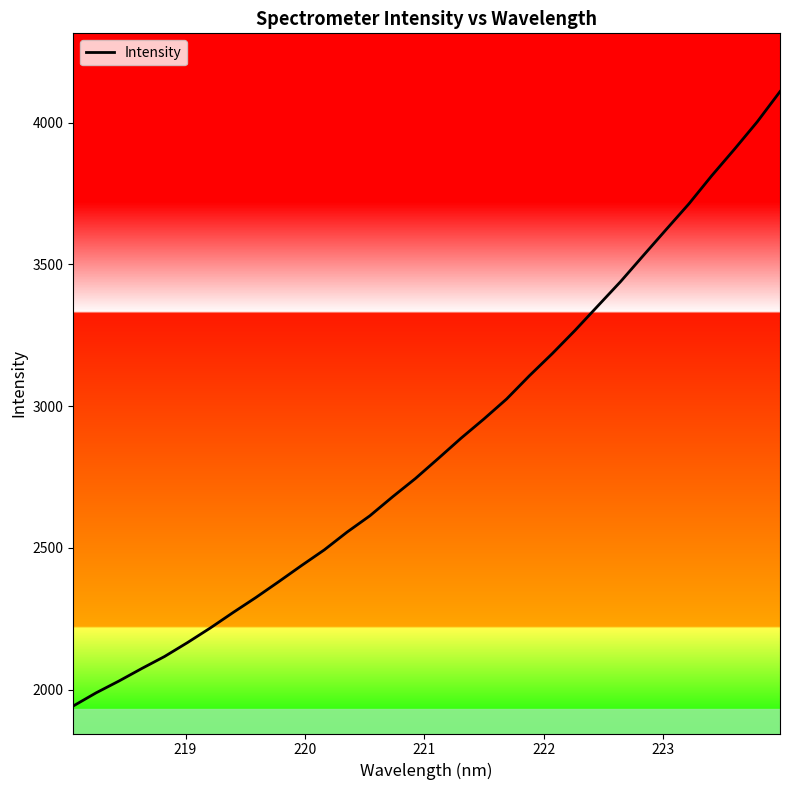

What is the greatest value displayed?

4109.5